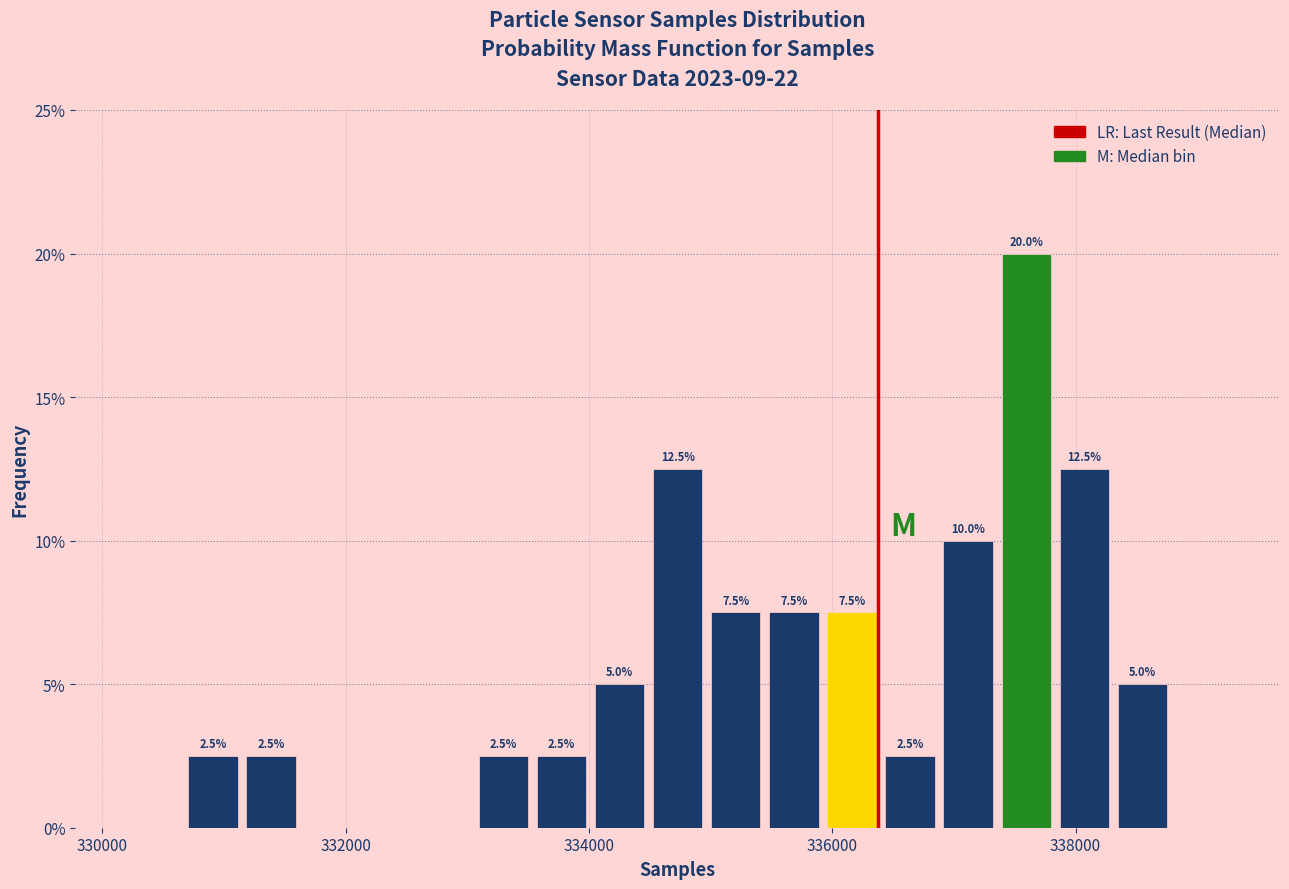

Around what value on the x-axis is the tallest bar? Give the approximate position of its centre, as read against the axis.

337600